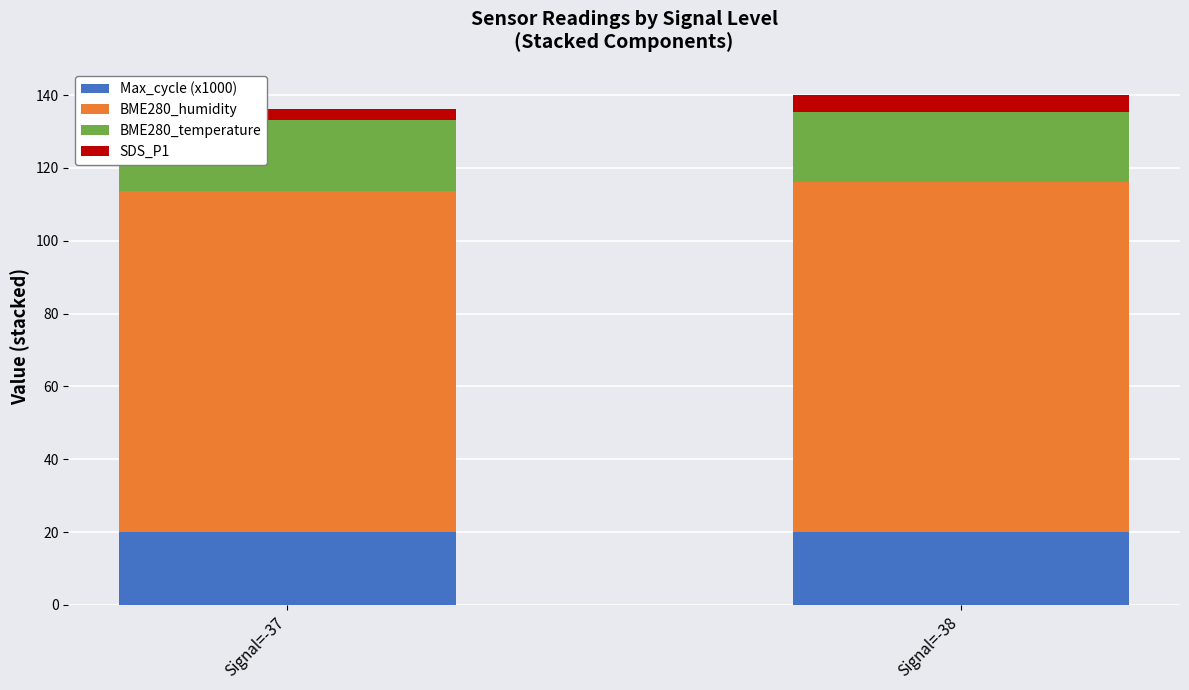

True or false: Max_cycle (x1000) has a value of 13.9 at Signal=-37.

False